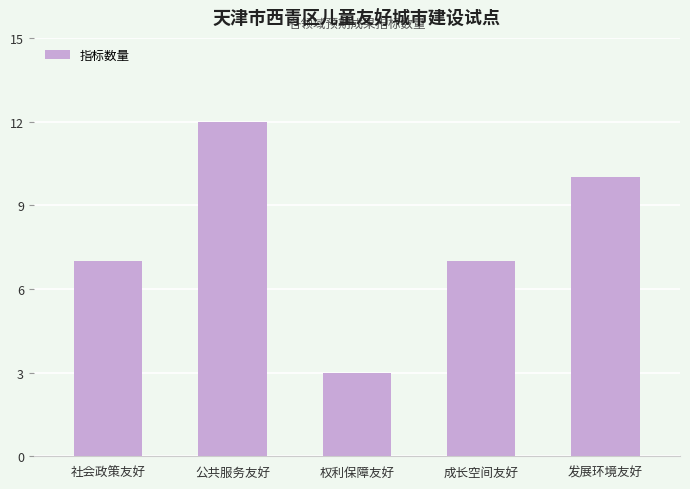

Approximately how many times larger is the value at 发展环境友好 compared to 权利保障友好?

3.3